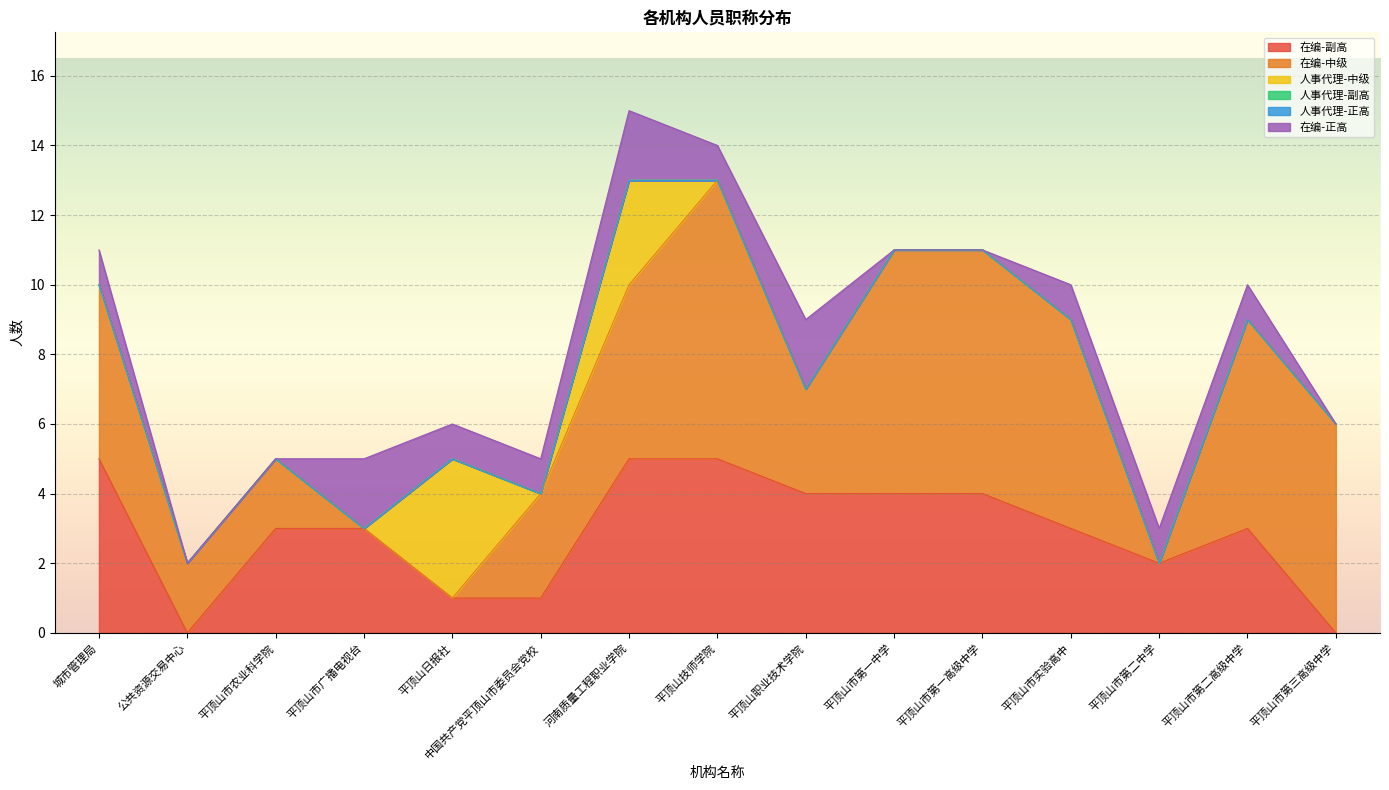

What are all the series names shown in the legend?

在编-副高, 在编-中级, 人事代理-中级, 人事代理-副高, 人事代理-正高, 在编-正高